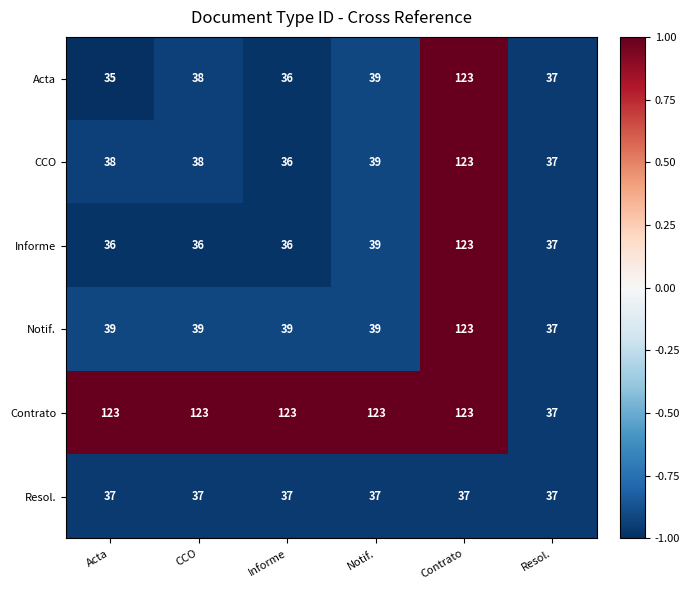

What is the difference between the highest and lowest values at Notif.?

86